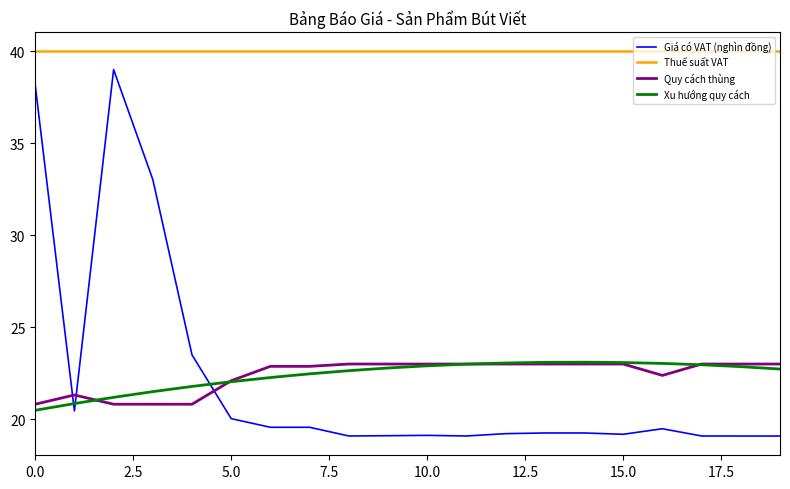

True or false: Giá có VAT (nghìn đồng) and Quy cách thùng intersect in this chart.

True